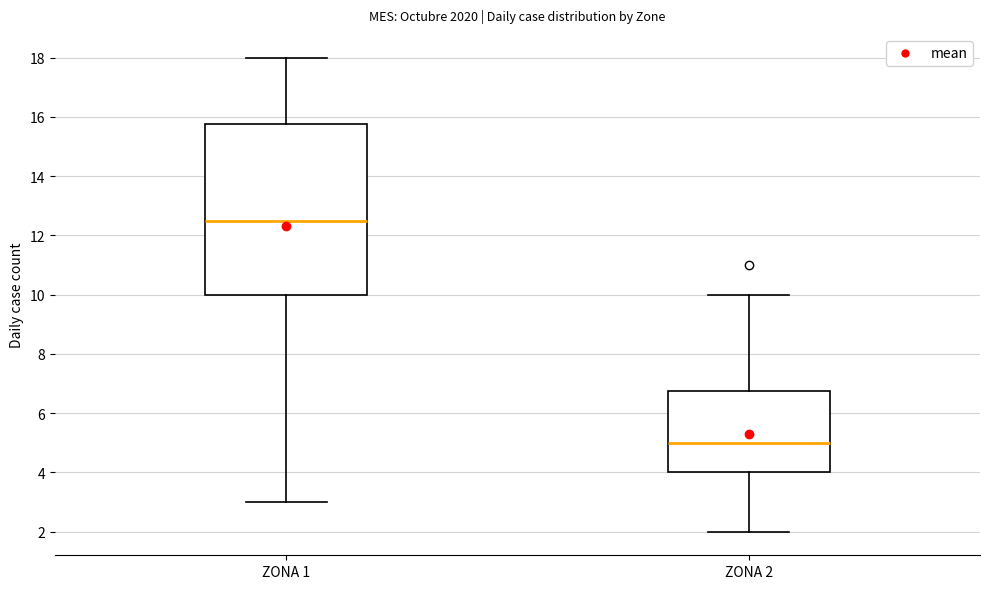

Comparing the boxes themselves (not the whiskers), which one is the tallest?

ZONA 1